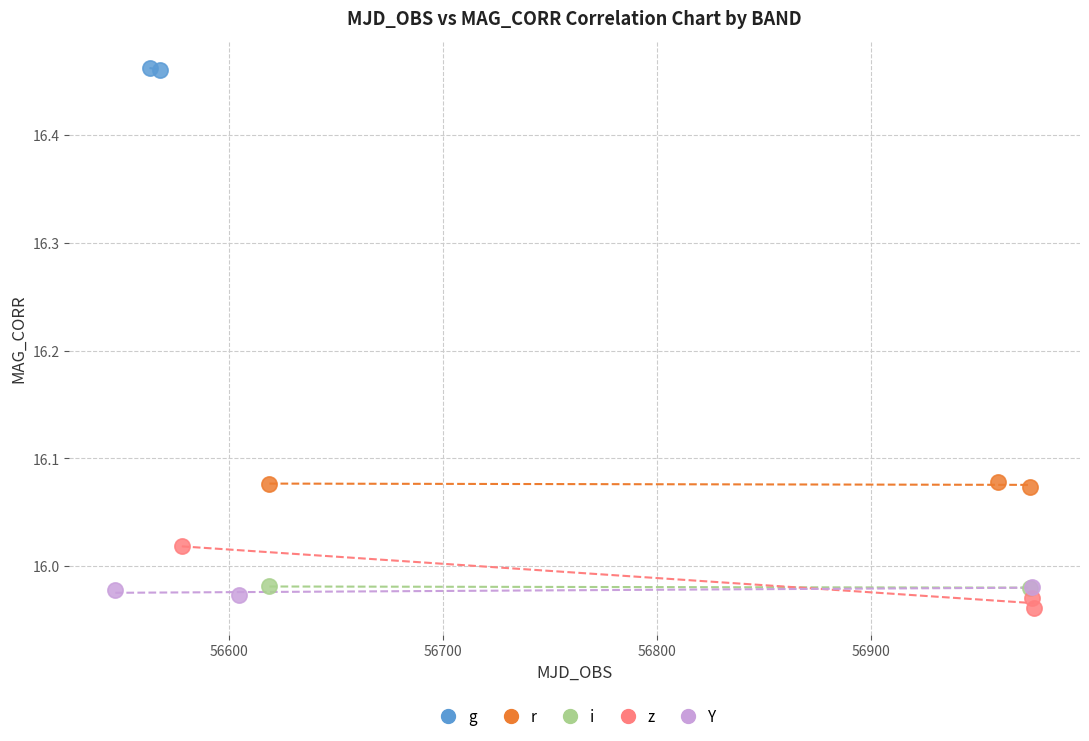

What are all the series names shown in the legend?

g, r, i, z, Y